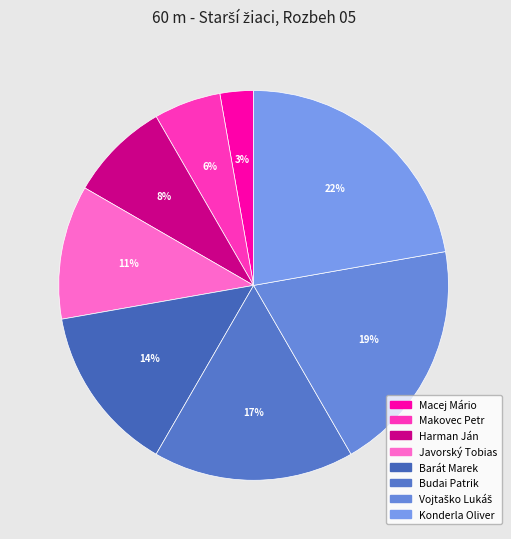

How many slices are in this pie chart?

8